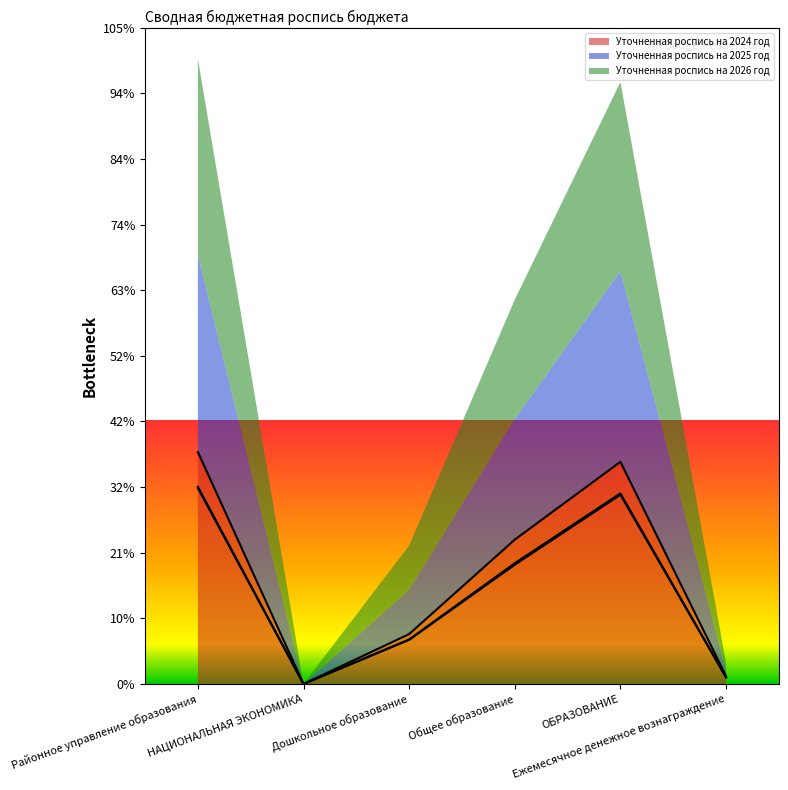

Which category has the lowest value across all series?

НАЦИОНАЛЬНАЯ ЭКОНОМИКА